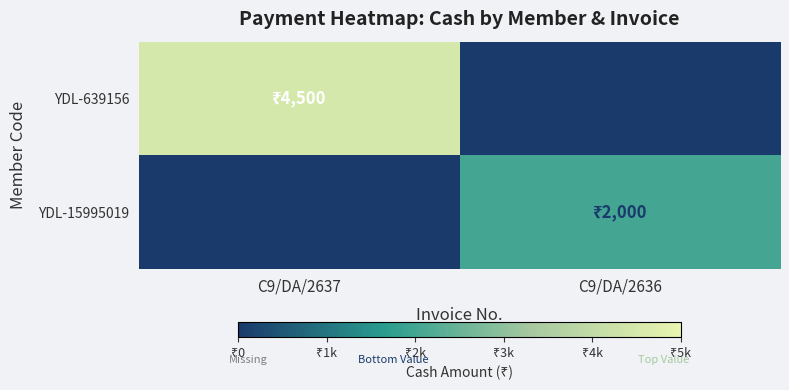

At which category does the chart reach its peak across all series?

C9/DA/2637